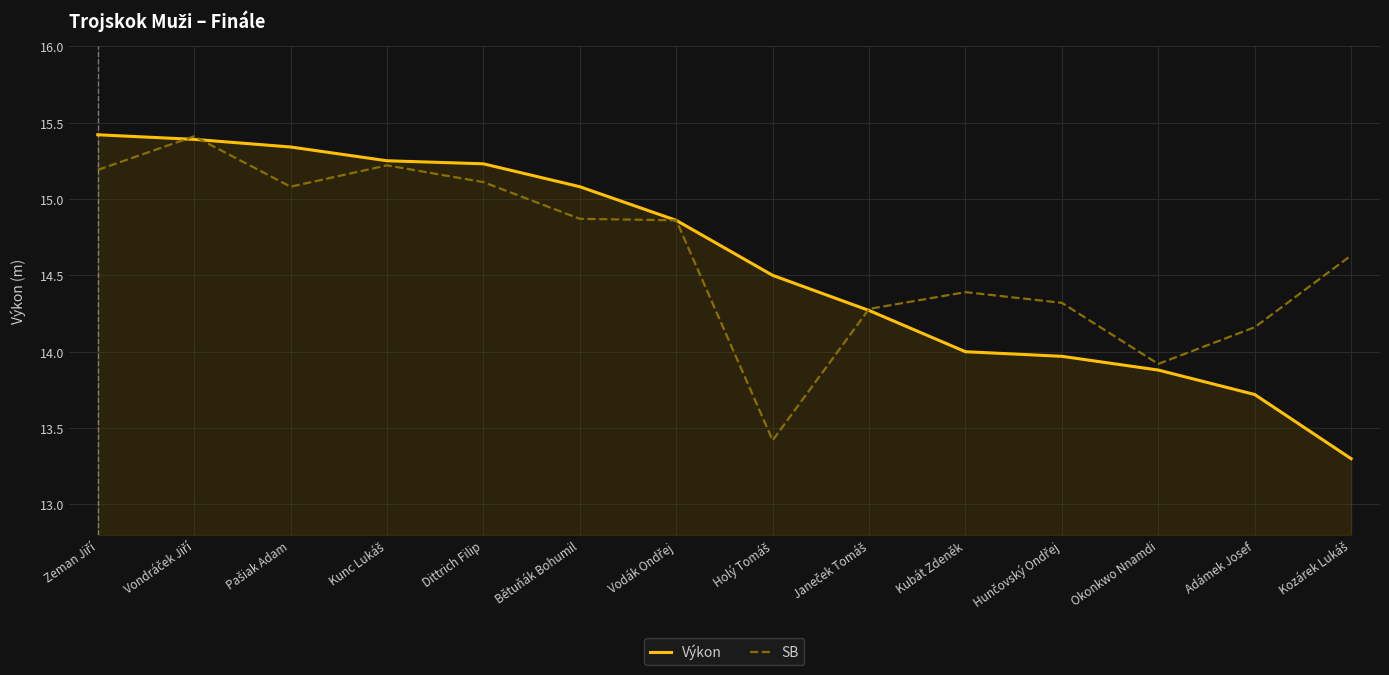

Does the chart display data point markers on the line(s)?

No